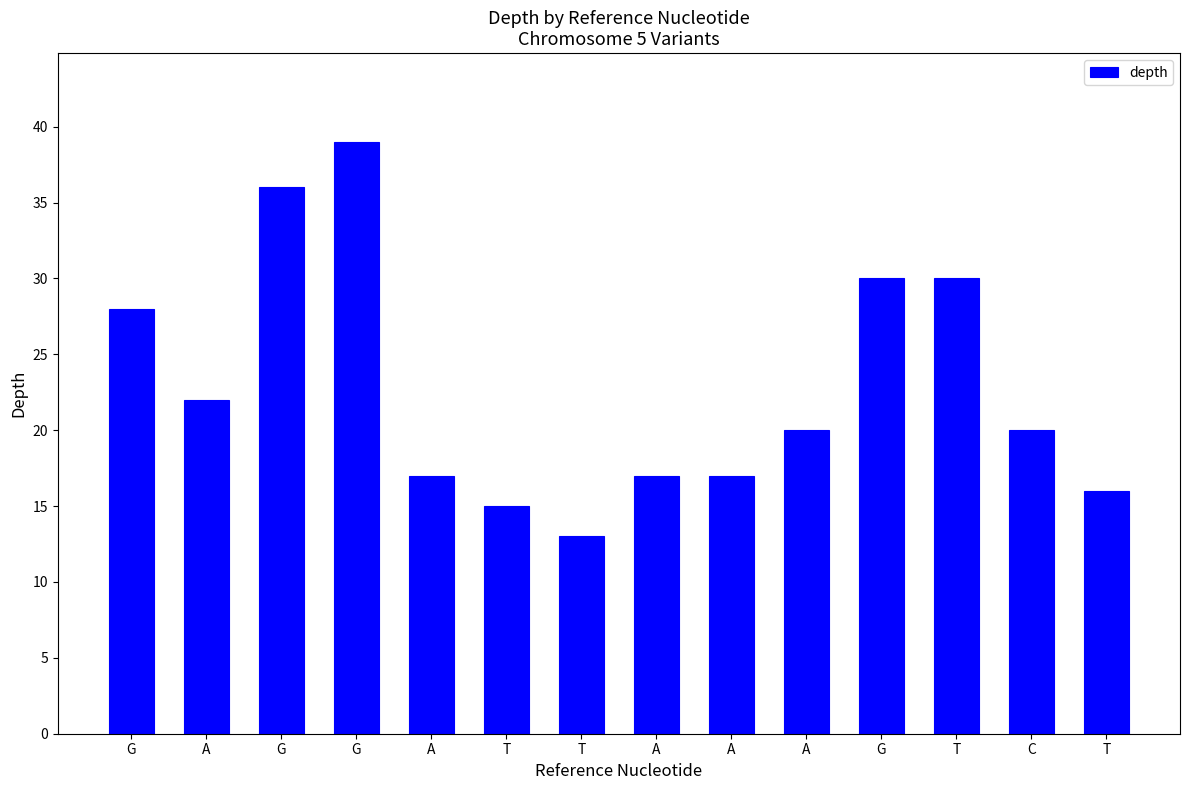

Between T and A, which is larger?

A